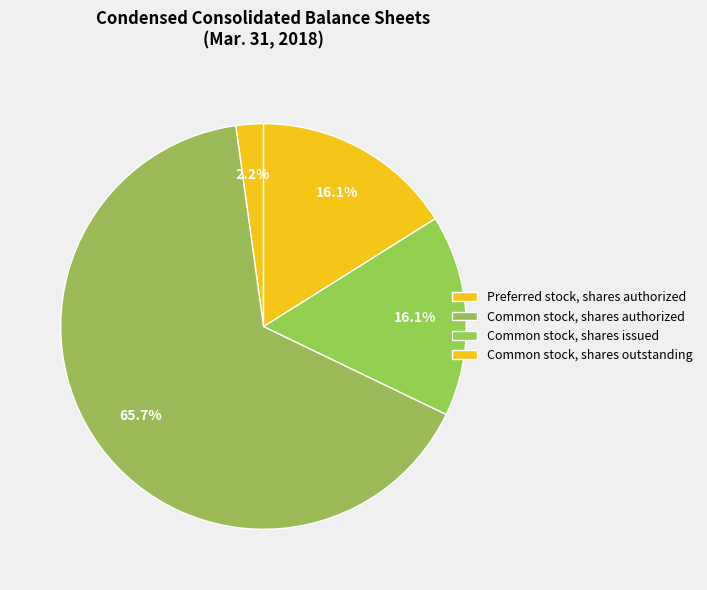

Is there a majority slice in this chart?

Yes